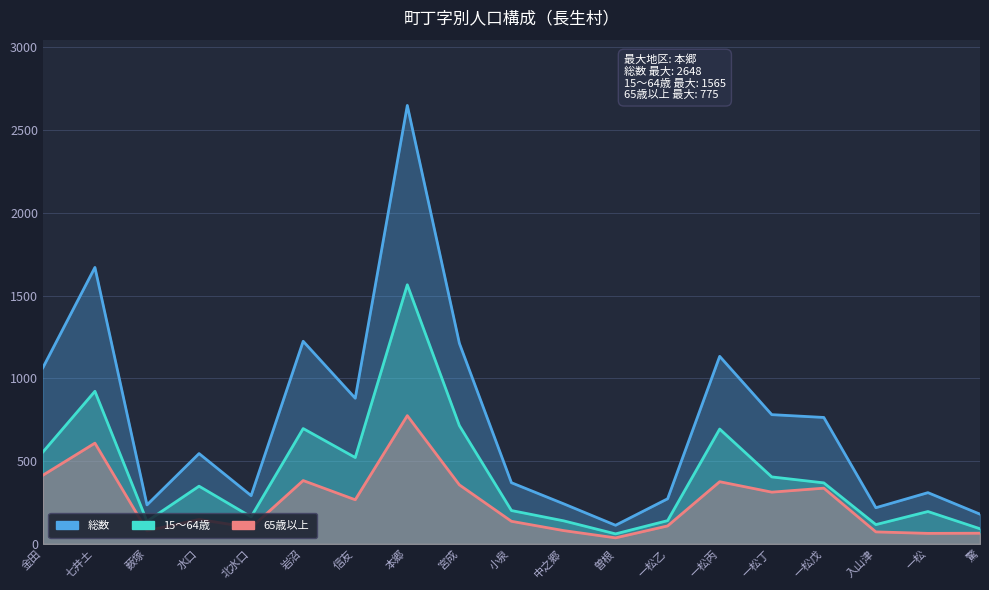

At which label does 15～64歳 reach its minimum?

曽根